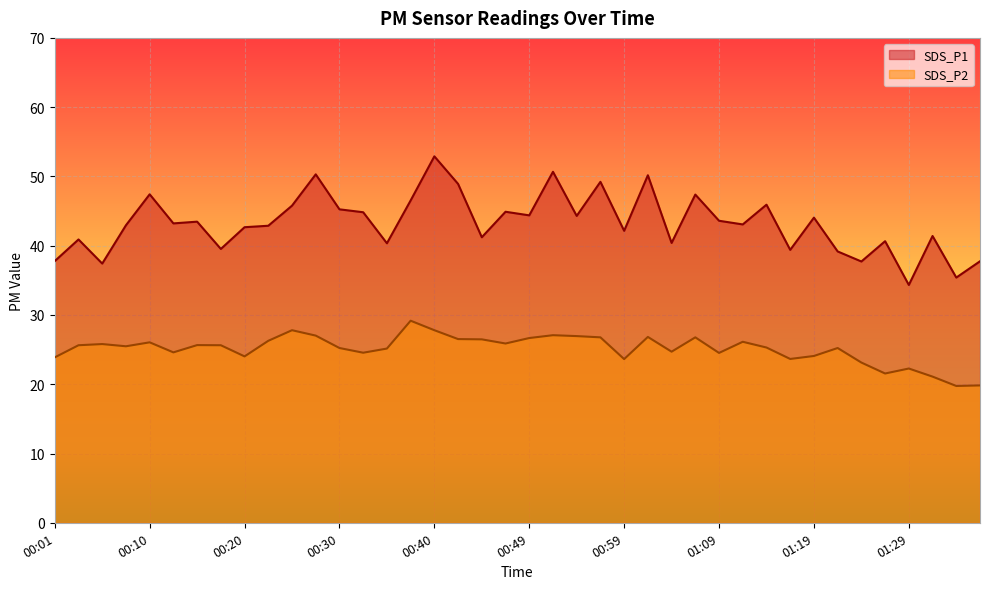

Count the number of categories in the chart.

40